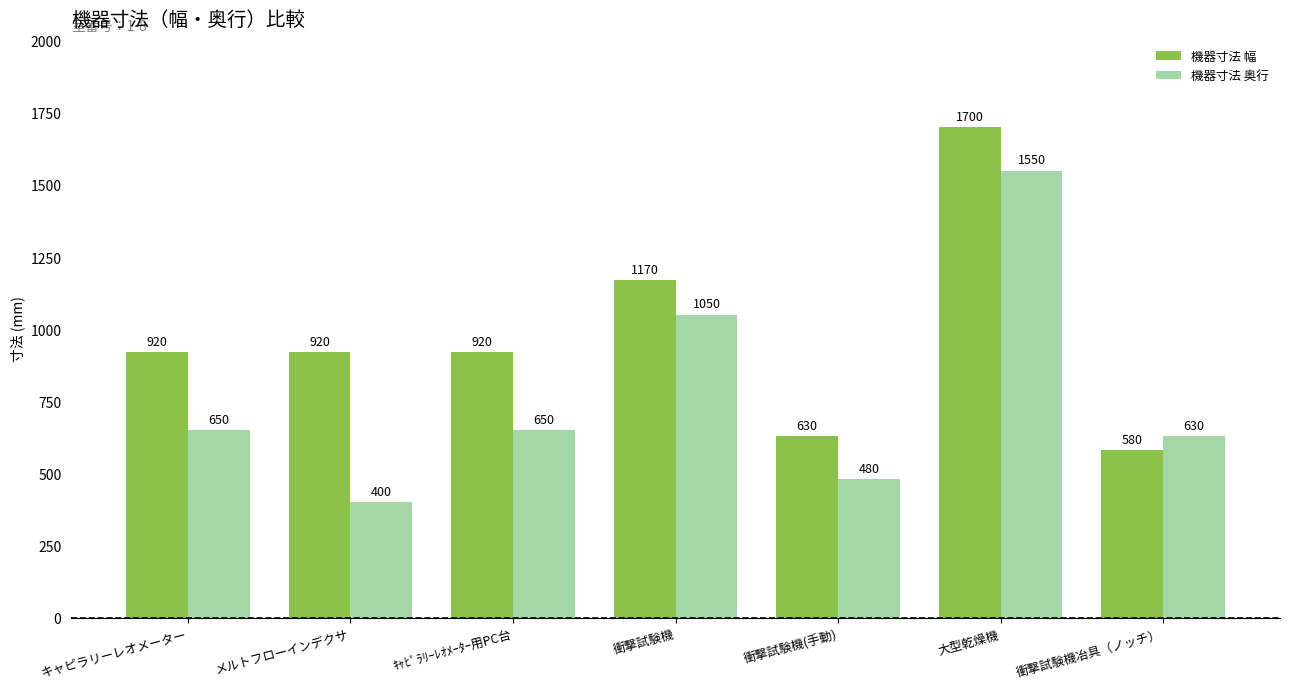

At 大型乾燥機, list the series in order from smallest to largest.

機器寸法 奥行, 機器寸法 幅